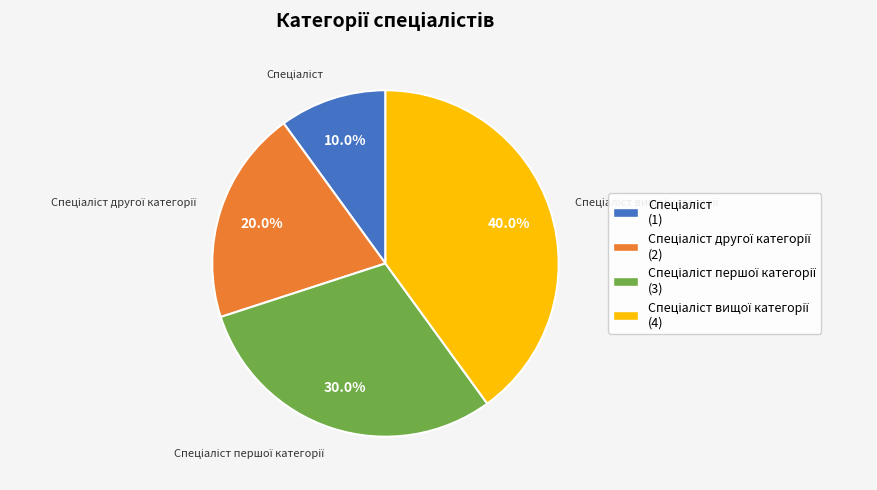

Is there any slice that represents more than half of the pie?

No